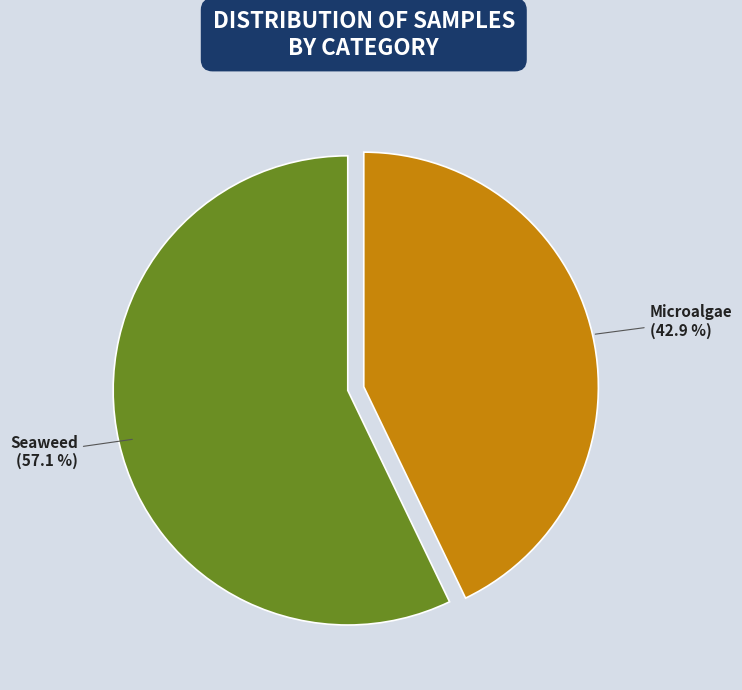

What portion of the pie excludes Microalgae?

57.1%